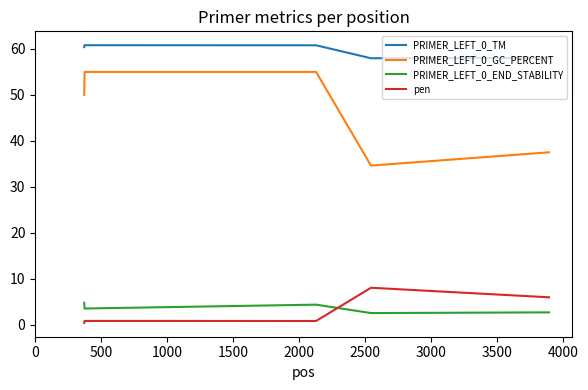

Which series has the widest spread of values?

PRIMER_LEFT_0_GC_PERCENT